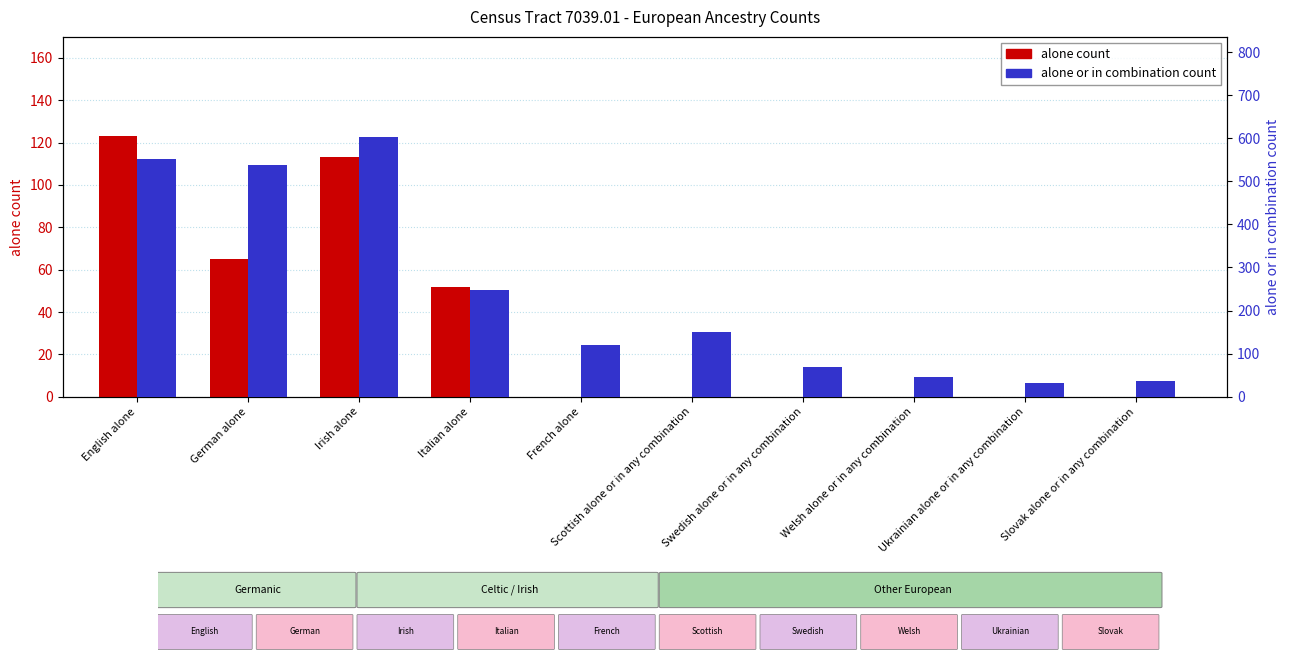

Reading right to left, transcribe all the data shown in this chart.

alone count: 0	0	0	0	0	0	52	113	65	123
alone or in combination count: 36	33	46	70	151	121	247	604	537	552